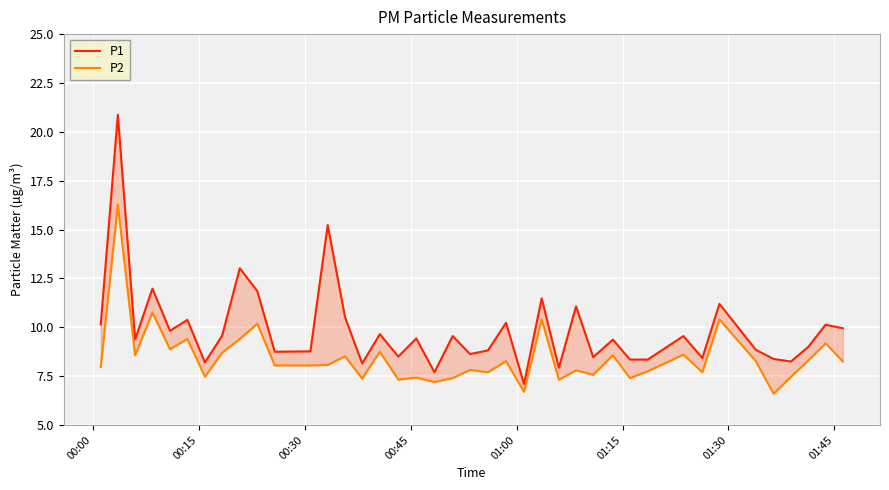

How many data points in P1 are less than 9?

17